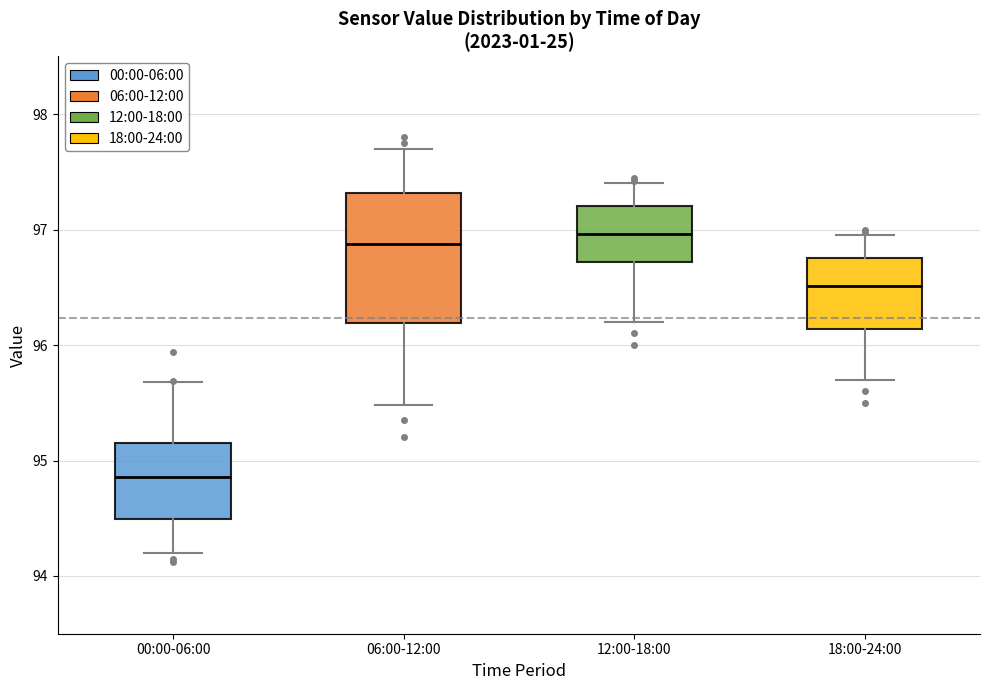

Reading left to right, transcribe this box plot: for each box, give where its median line is, the range the box spans, and where its two whiskers end, as read against the y-axis. The values are not printed on the chart, so give them approximately, as read against the axis.

00:00-06:00: median 94.9, box 94.5 to 95.2, whiskers 94.2 to 95.7
06:00-12:00: median 96.9, box 96.2 to 97.3, whiskers 95.5 to 97.7
12:00-18:00: median 97.0, box 96.7 to 97.2, whiskers 96.2 to 97.4
18:00-24:00: median 96.5, box 96.1 to 96.8, whiskers 95.7 to 97.0